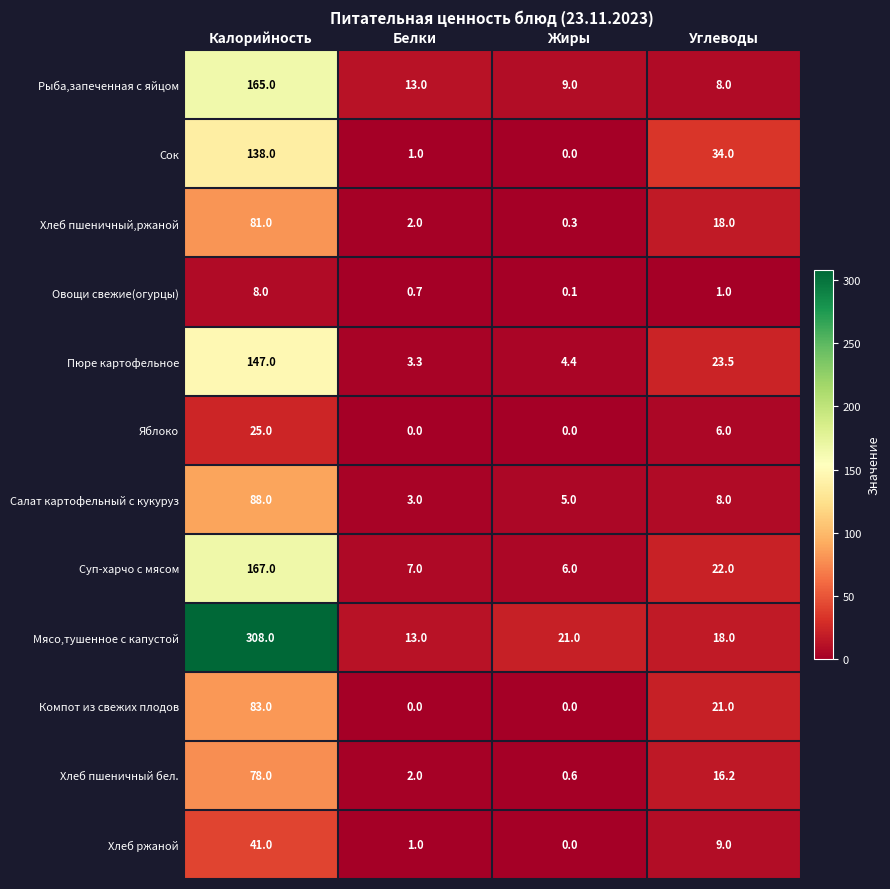

The value of Рыба,запеченная с яйцом at Жиры is 9.0. True or false?

True